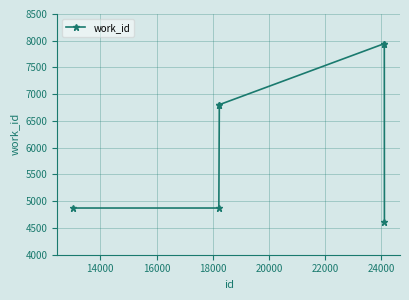

Reading left to right, extract all data points from this chart.

4873	4873	6805	6805	7946	7946	4610